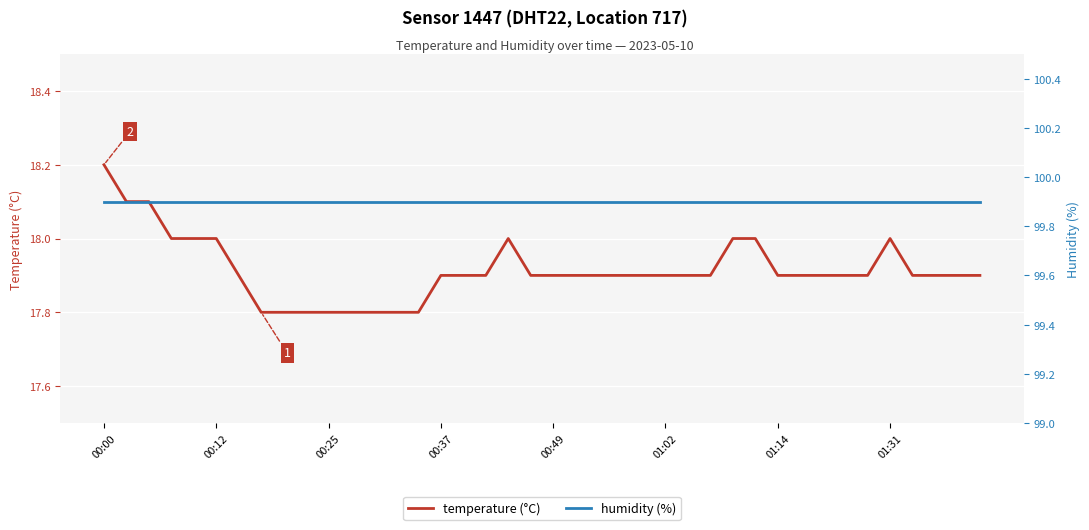

True or false: humidity (%) and temperature (°C) intersect in this chart.

False